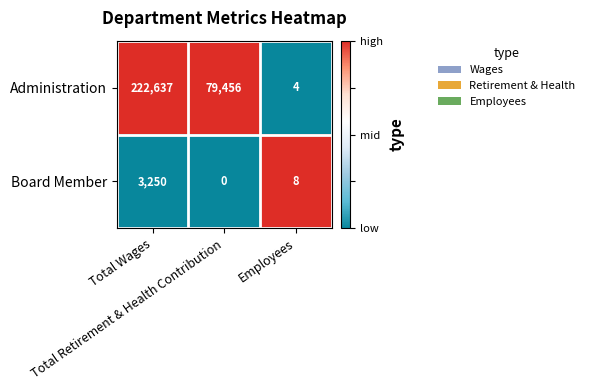

What is the difference between the maximum and minimum values in the Board Member series?

3250